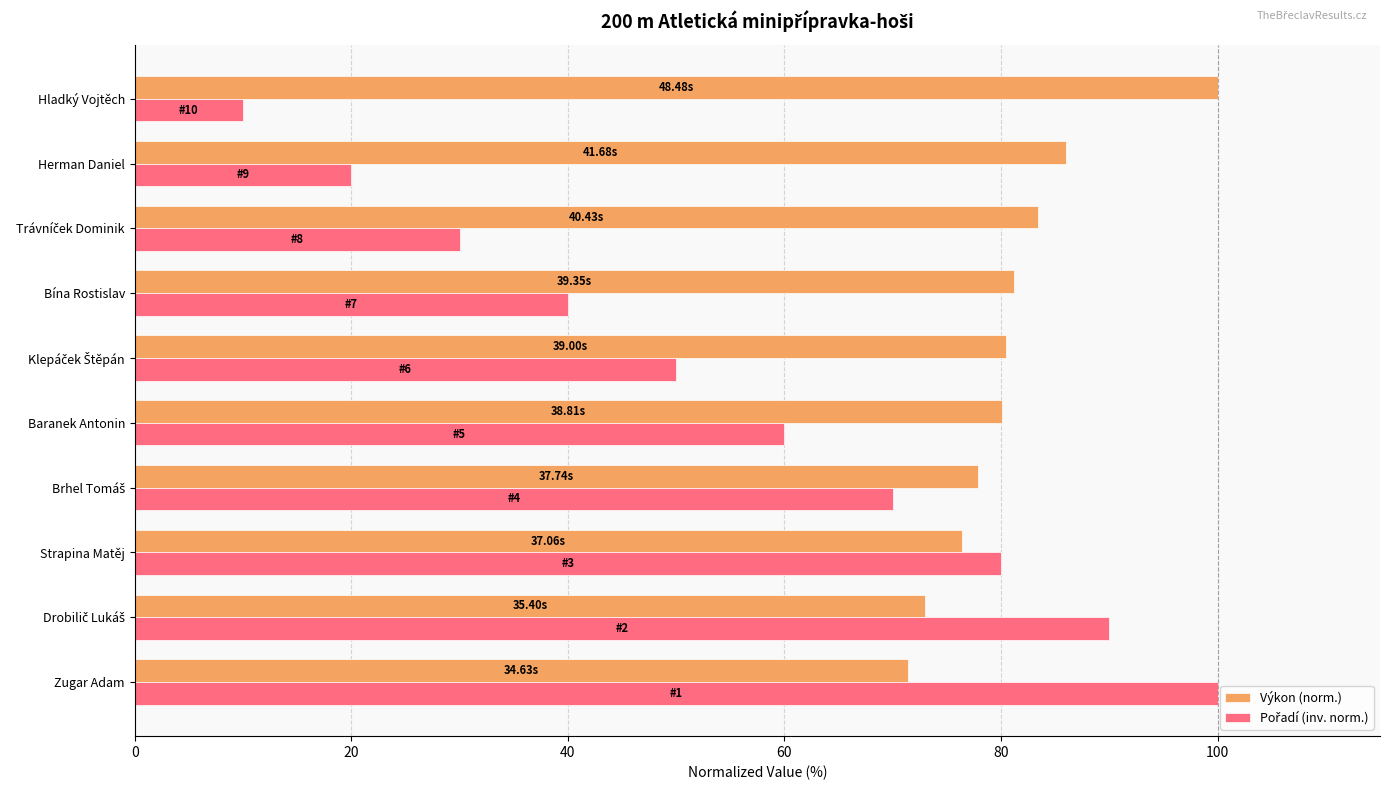

Which series has the largest total across all categories?

Výkon (norm.)